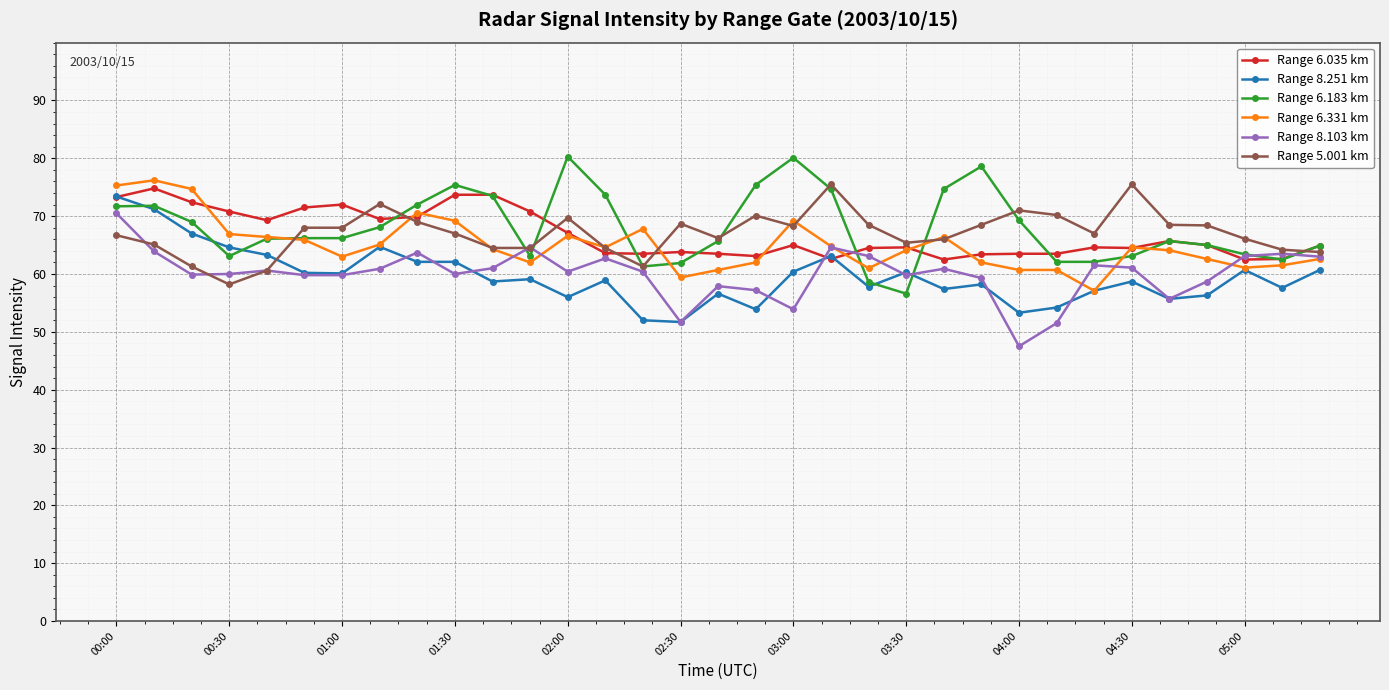

What is the minimum value shown in the chart?

47.5